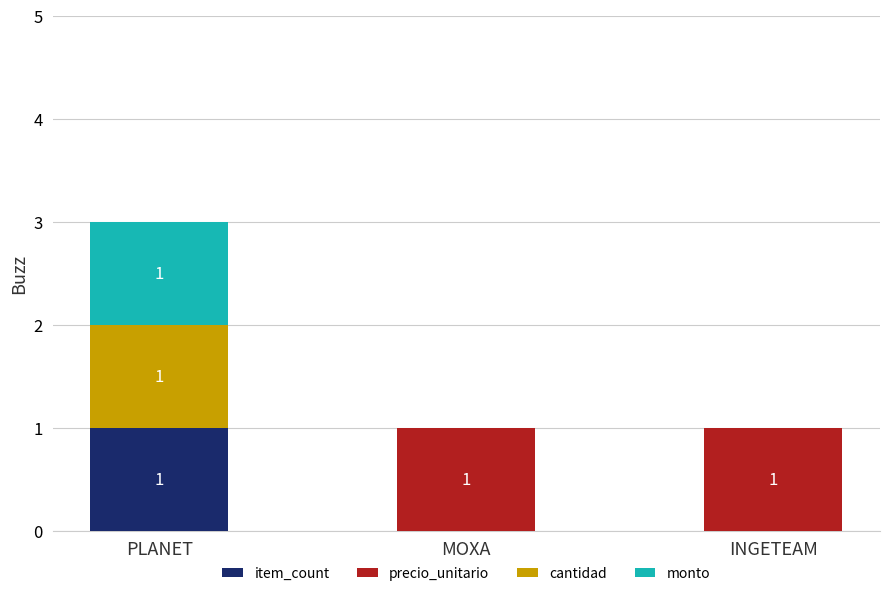

How many bars are there in each group?

3